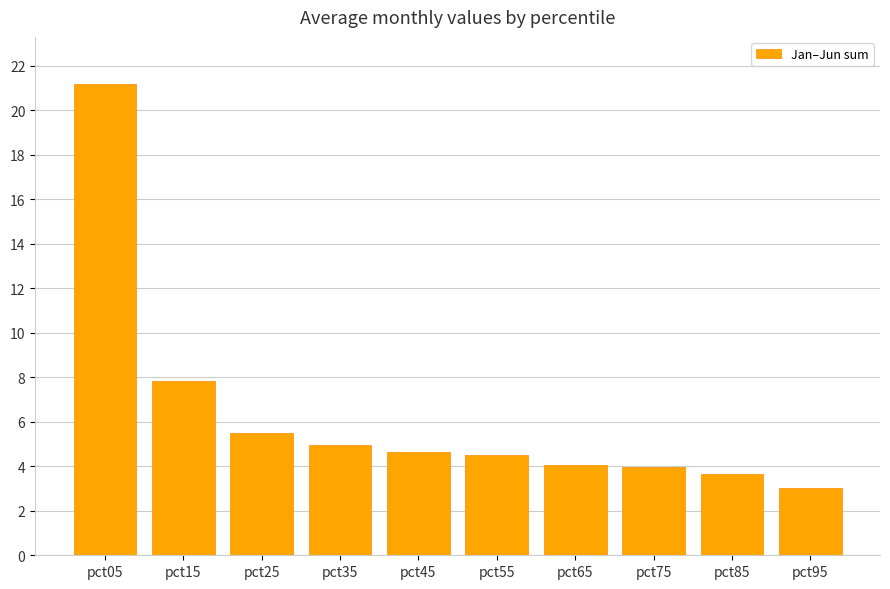

Between pct35 and pct75, which is larger?

pct35